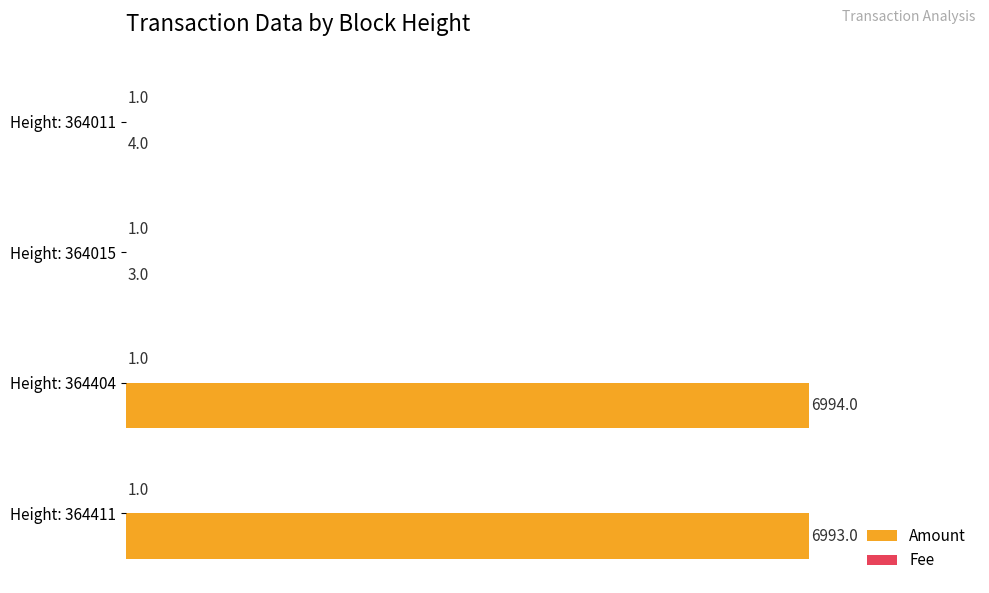

What is the sum of the Amount values at Height: 364411 and Height: 364015?

6996